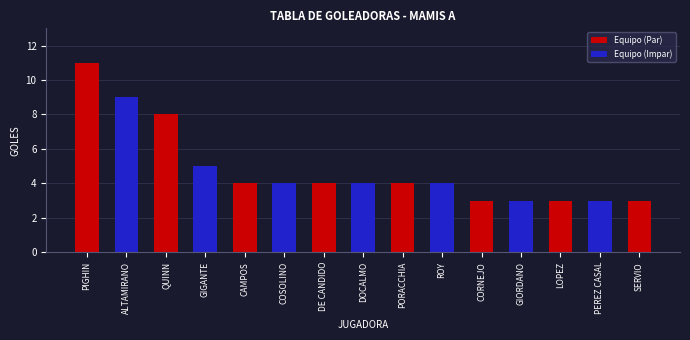

At which label is the value closest to 7?

QUINN